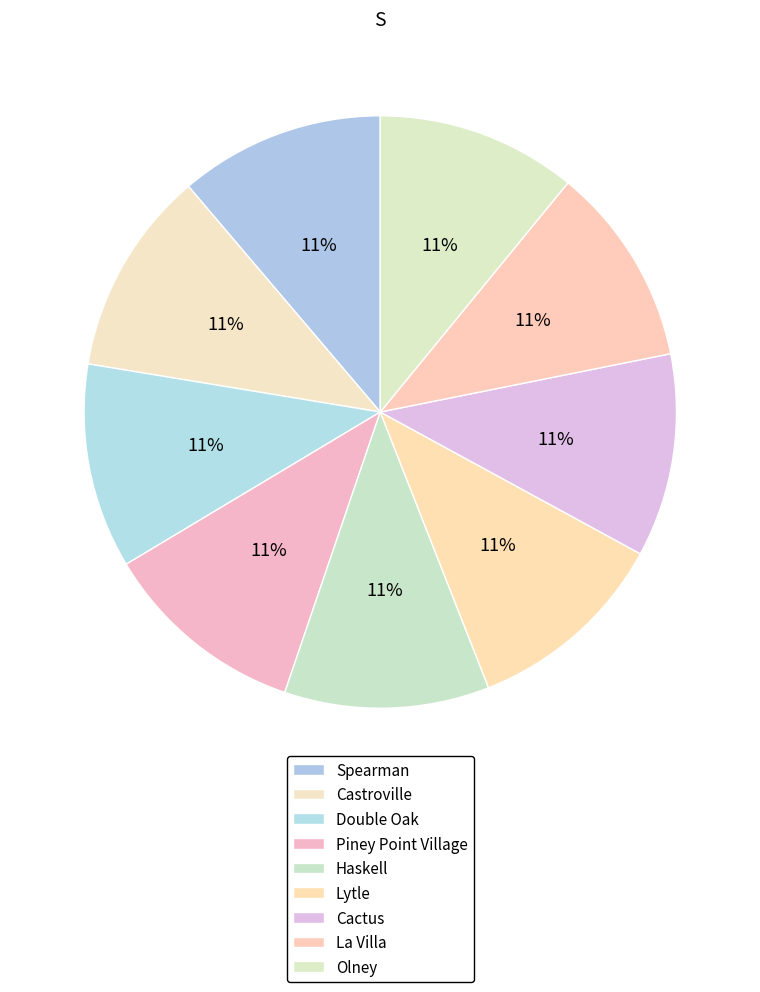

How many segments does this pie chart have?

9